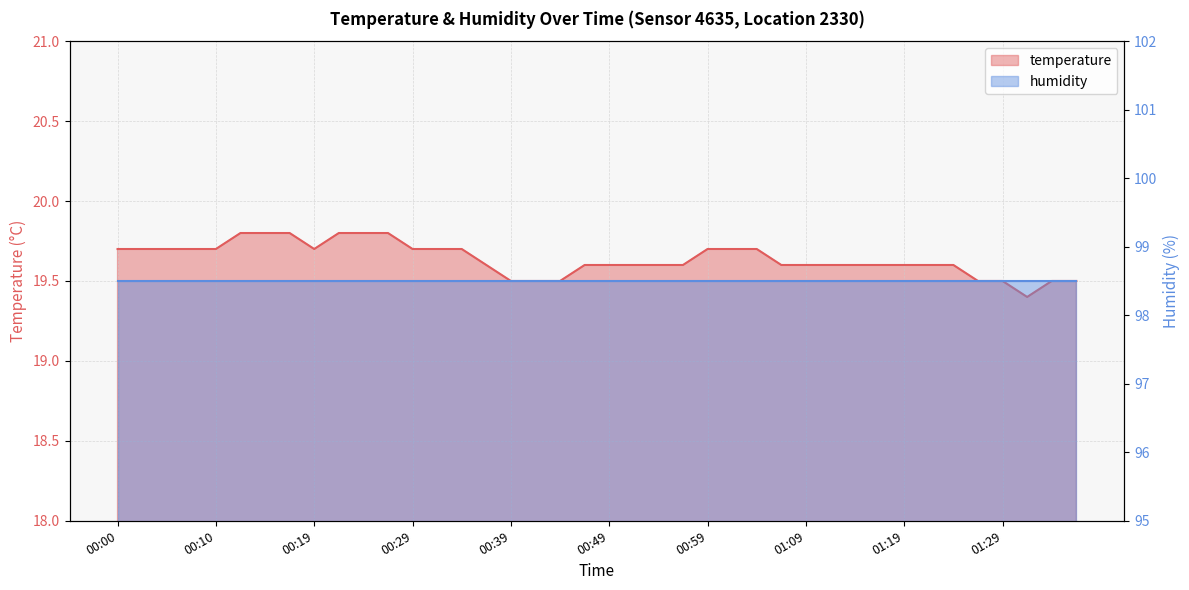

What position from the right is 01:12?

11